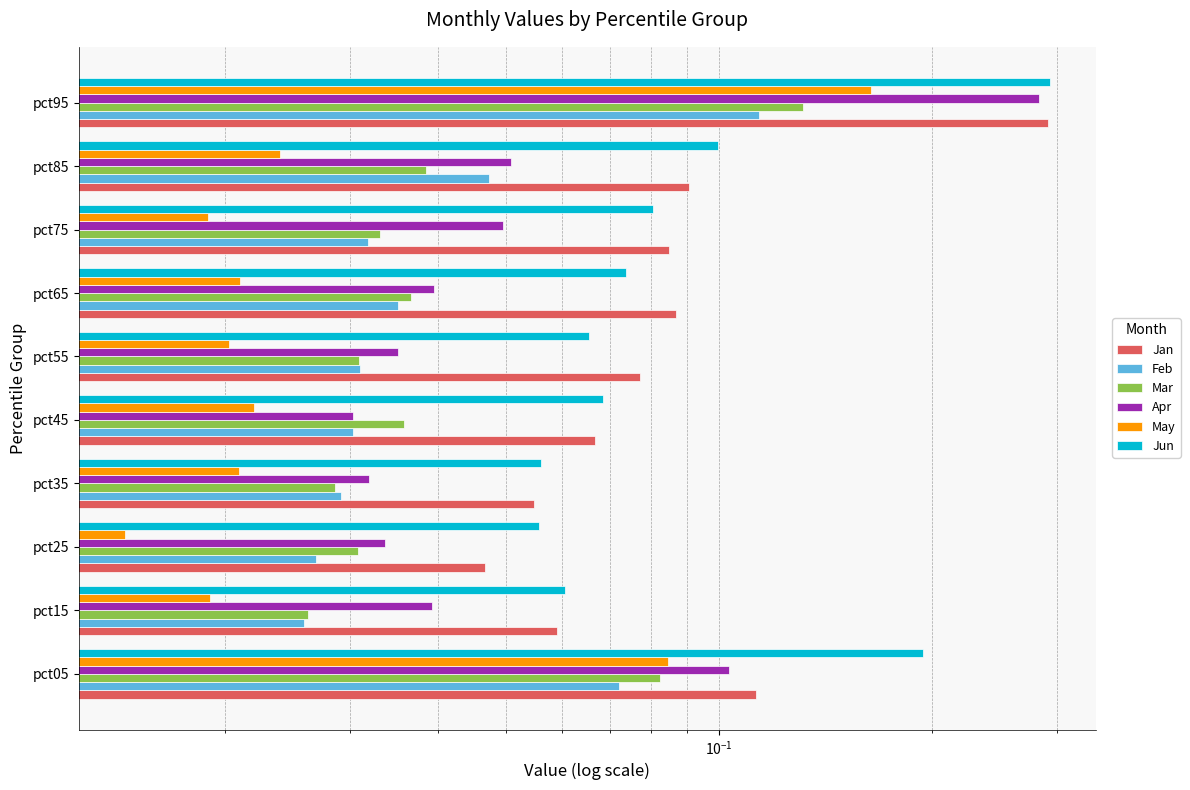

What is the maximum value shown in the chart?

0.3